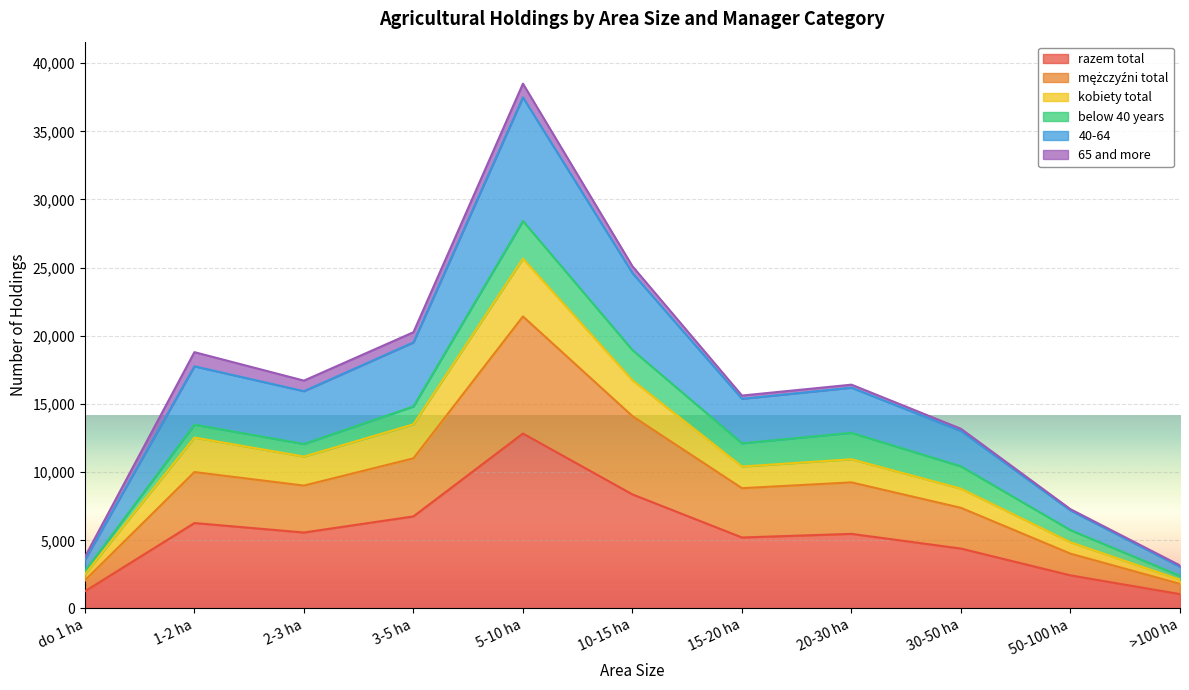

What is the label of the 7th point from the right?

5-10 ha